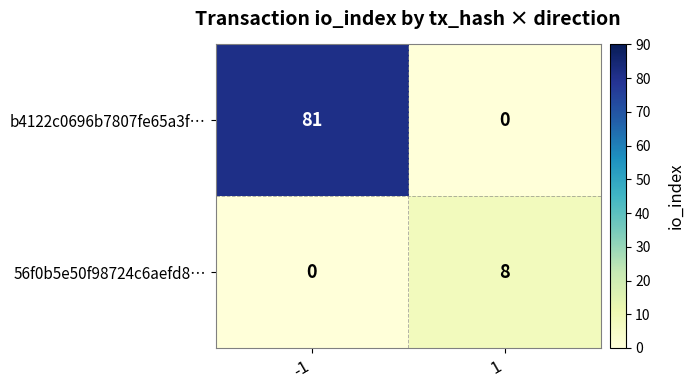

What is the total value across all series at 1?

8